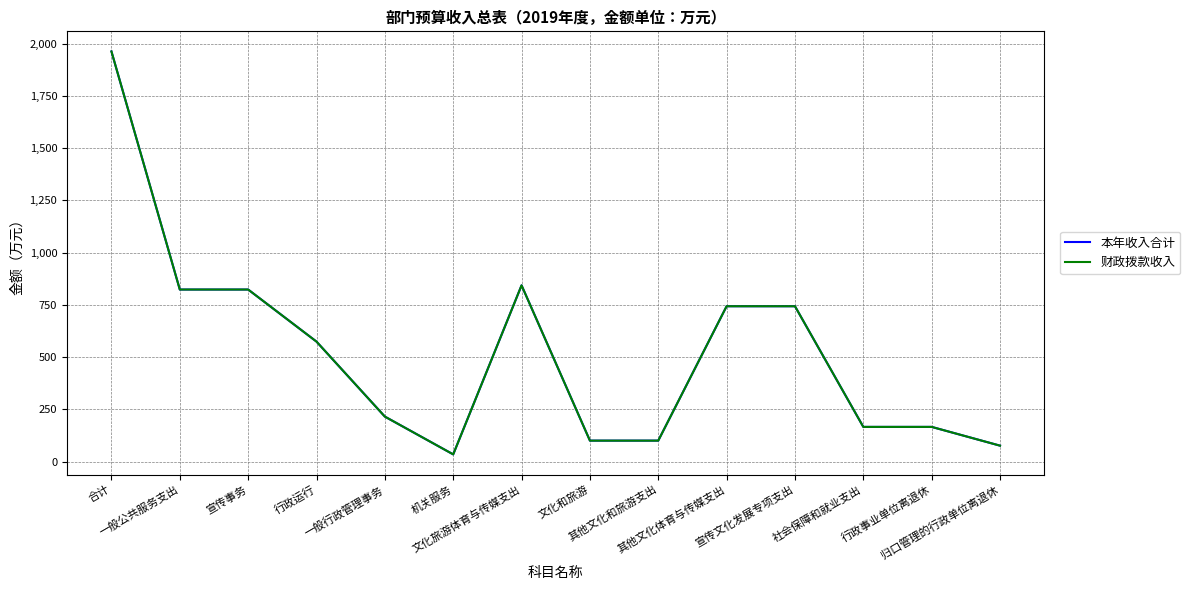

Does the chart display data point markers on the line(s)?

No